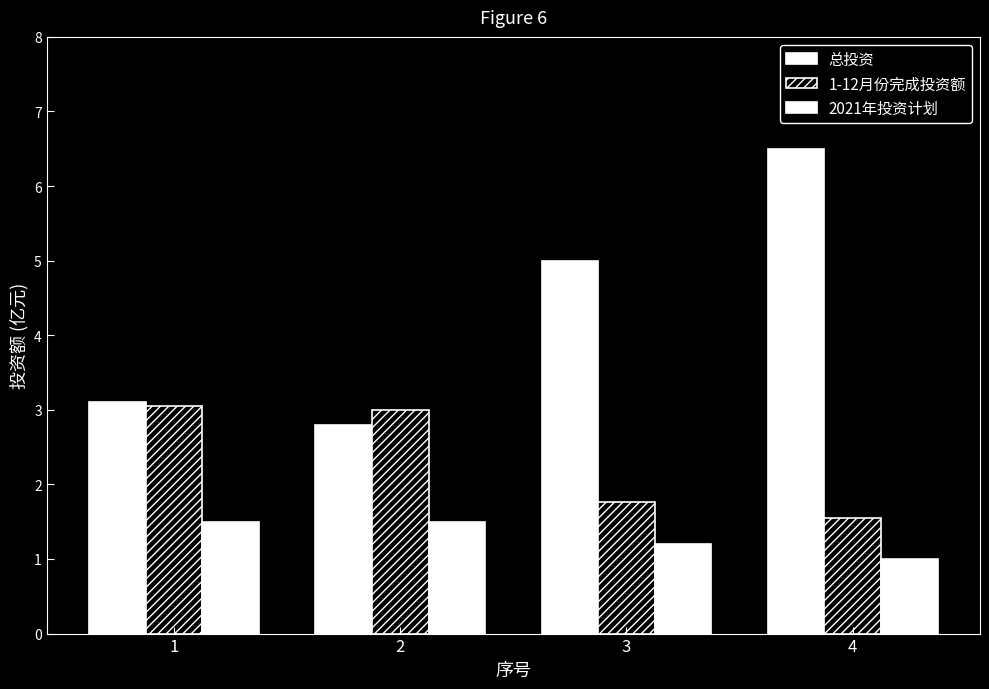

What is the greatest value displayed?

6.5